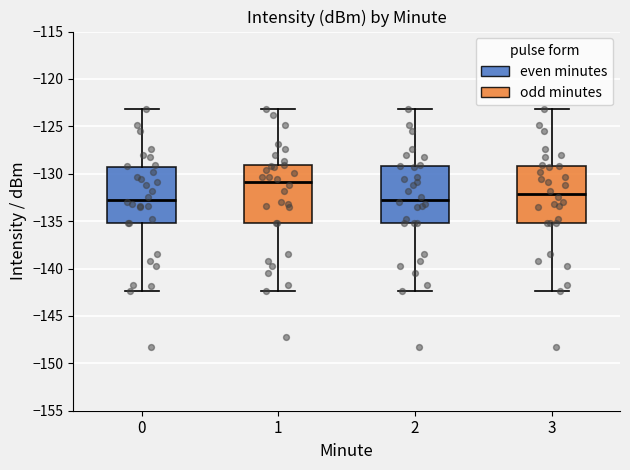

Reading left to right, read every box against the y-axis: the position of its median line, the range the box covers, and the ends of its whiskers. The values are not printed on the chart, so give them approximately, as read against the axis.

0: median -132.5, box -135.0 to -129.5, whiskers -142.5 to -123.0
1: median -131.0, box -135.0 to -129.0, whiskers -142.5 to -123.0
2: median -132.5, box -135.0 to -129.0, whiskers -142.5 to -123.0
3: median -132.0, box -135.0 to -129.0, whiskers -142.5 to -123.0